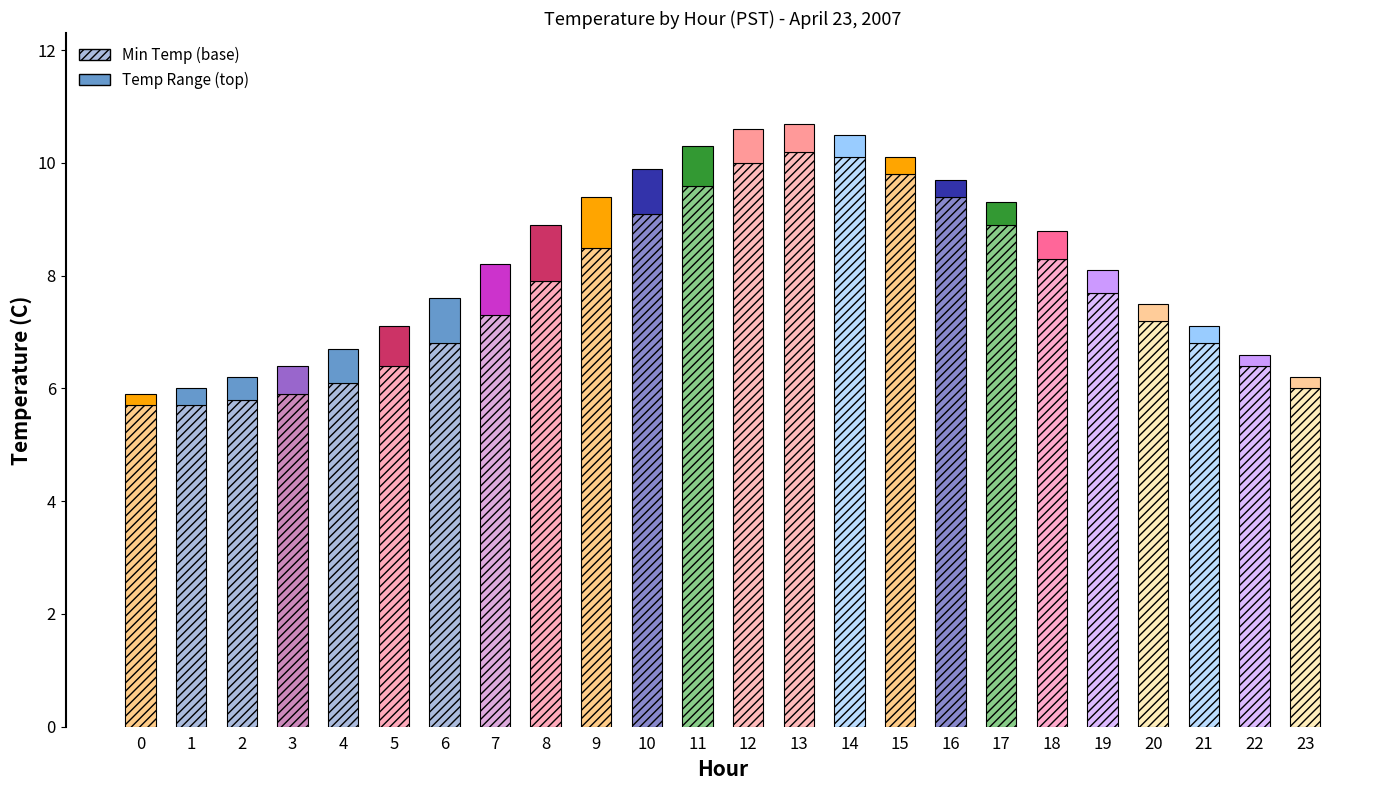

What is the sum of the range_temp values at 10 and 1?

1.1